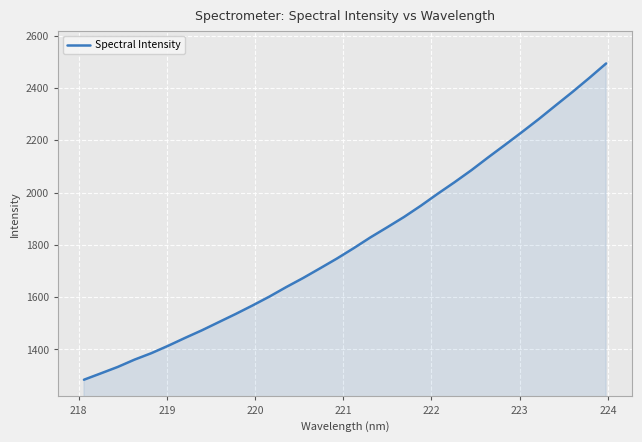

What is the difference between the second highest and minimum values?

1155.0